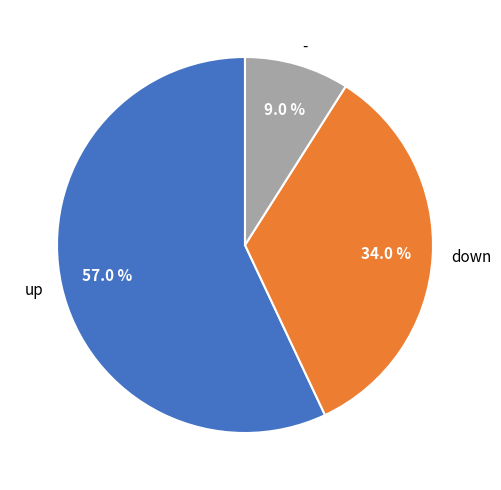

Which slice represents more than half of the pie?

up